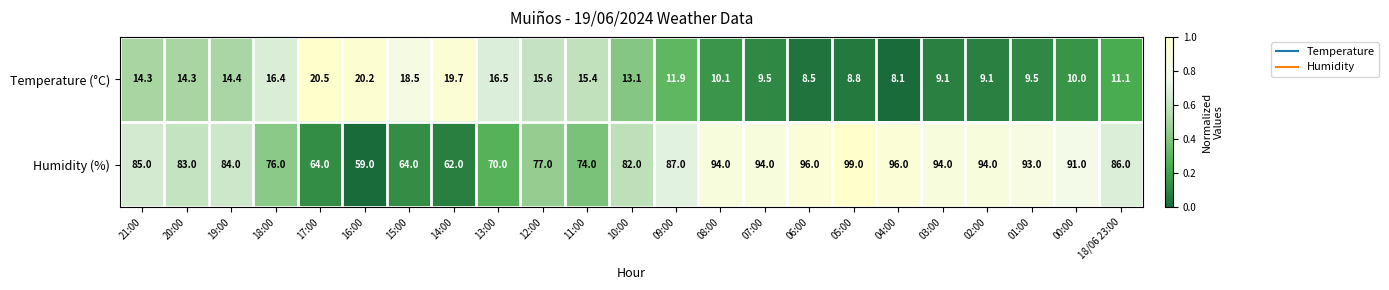

Is it true that Temperature (°C) equals 15.6 at 12:00?

True